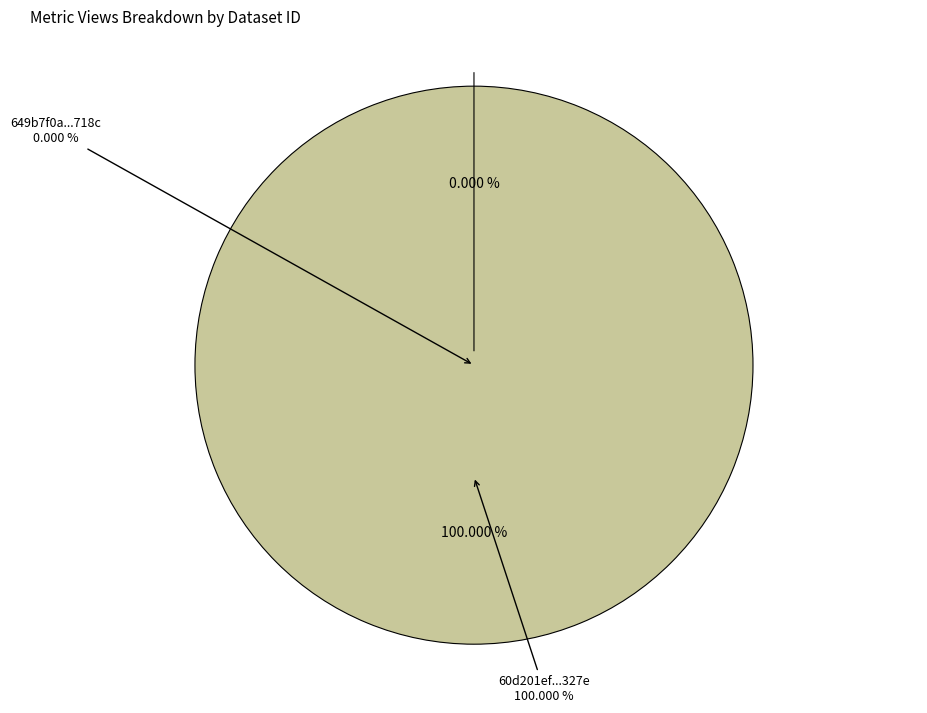

Is it true that 60d201ef0781901de963327e is 99% of the pie?

False